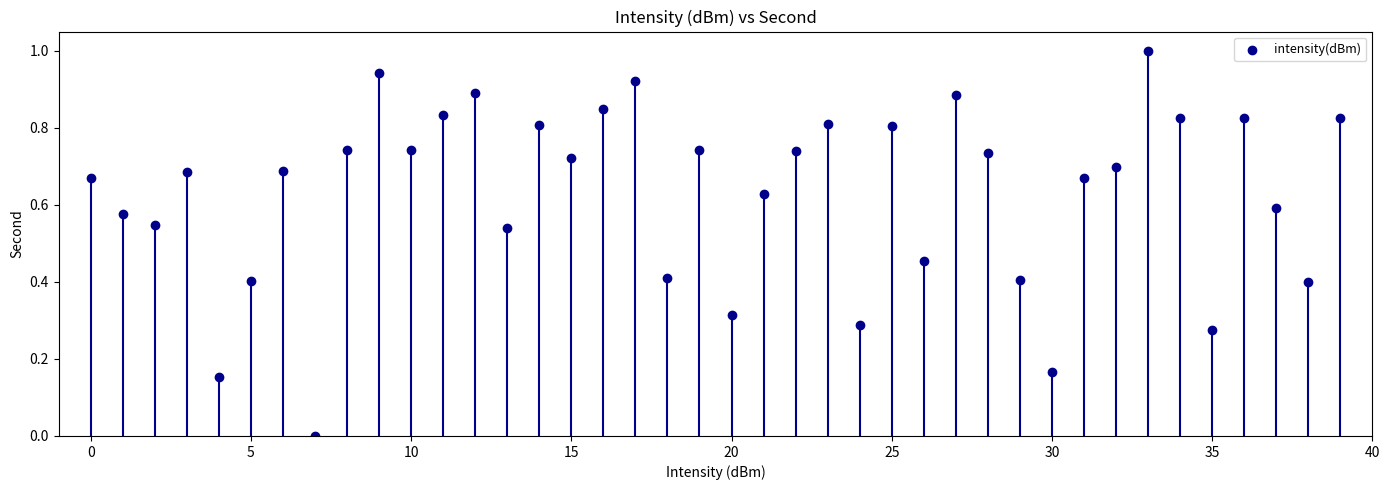

What is the range of Y values (max minus min)?

1.0